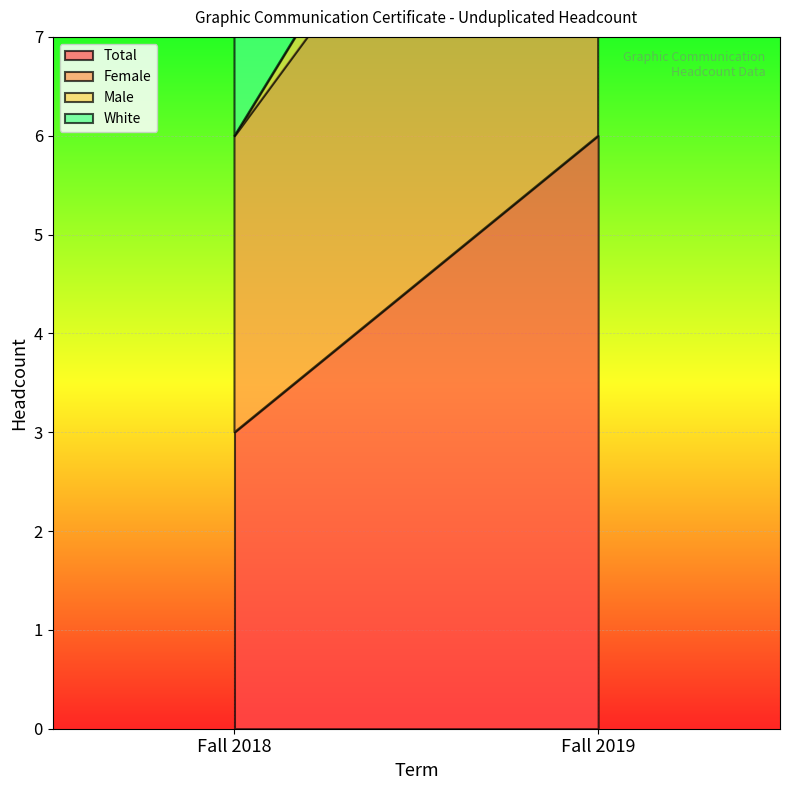

Count the Female values in the range 3 to 5.

2